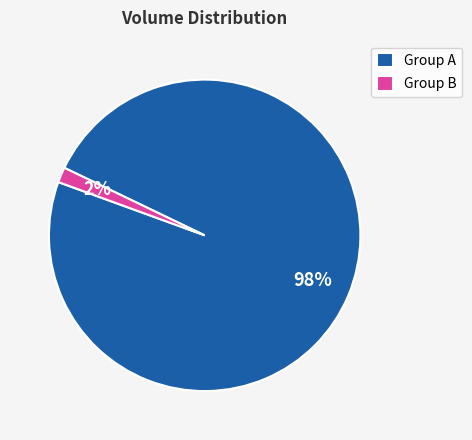

Is it true that Group A is 92% of the pie?

False